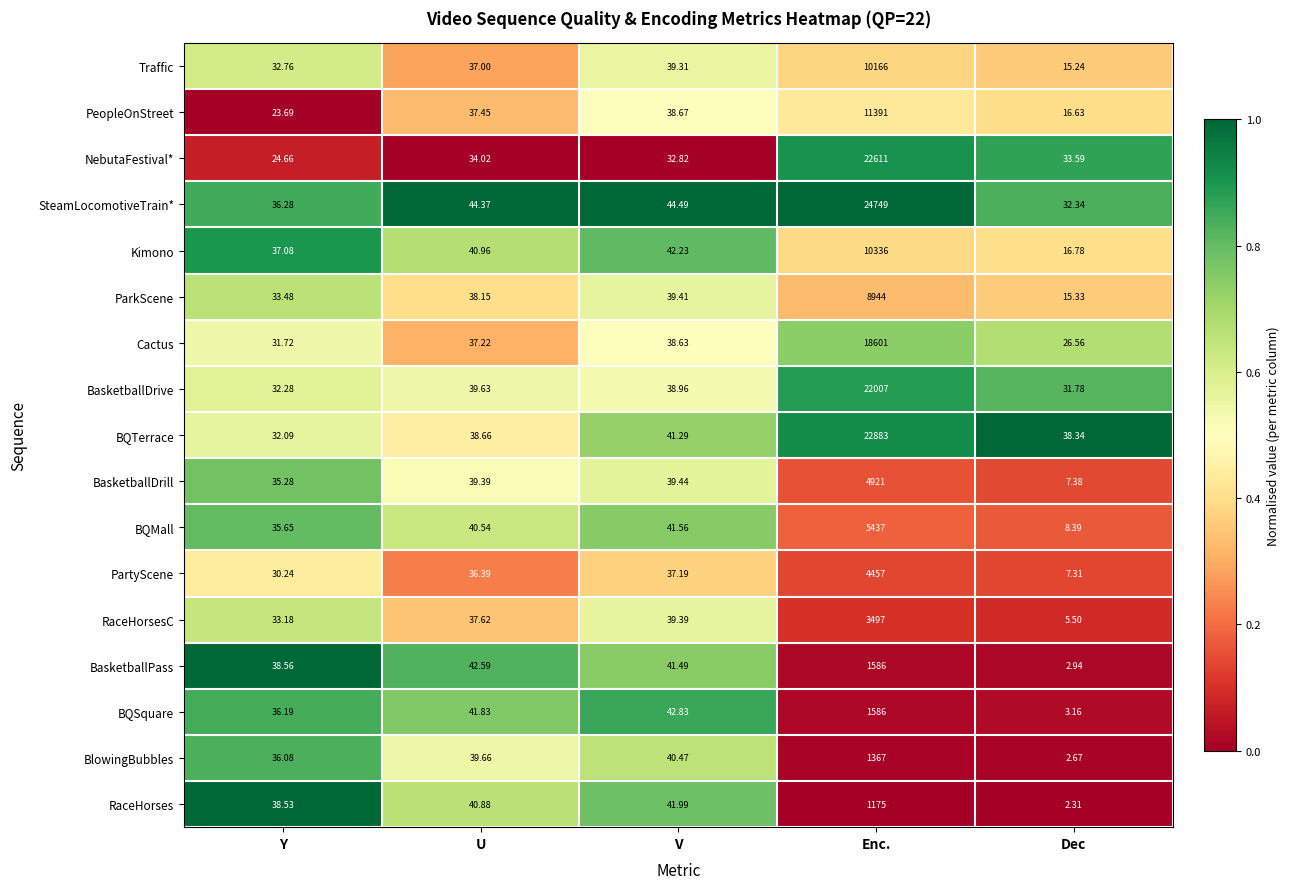

Which series has the largest range (max minus min)?

SteamLocomotiveTrain*